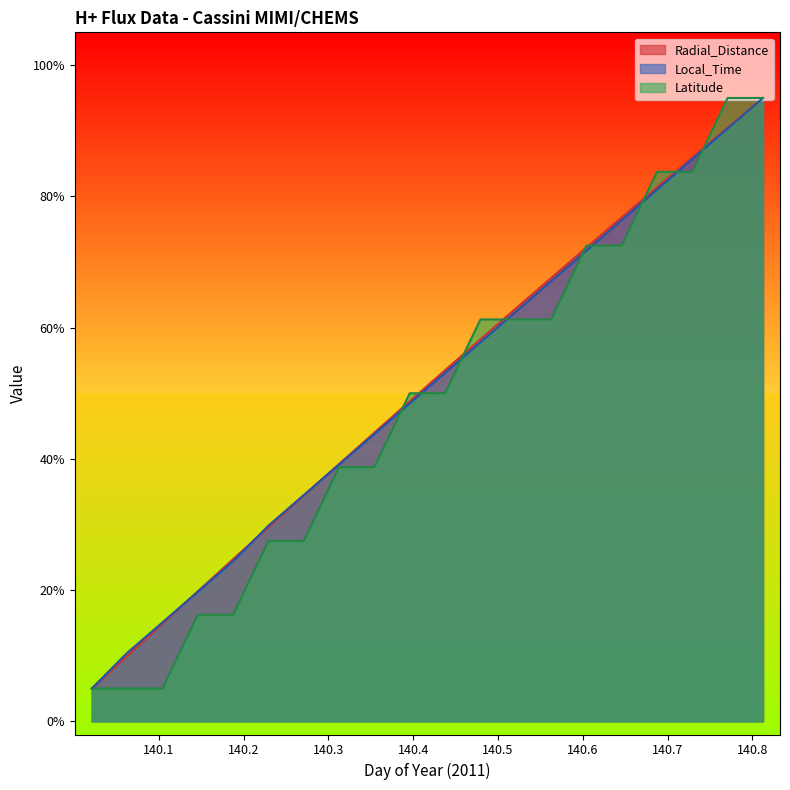

What are all the series names shown in the legend?

Radial_Distance, Local_Time, Latitude